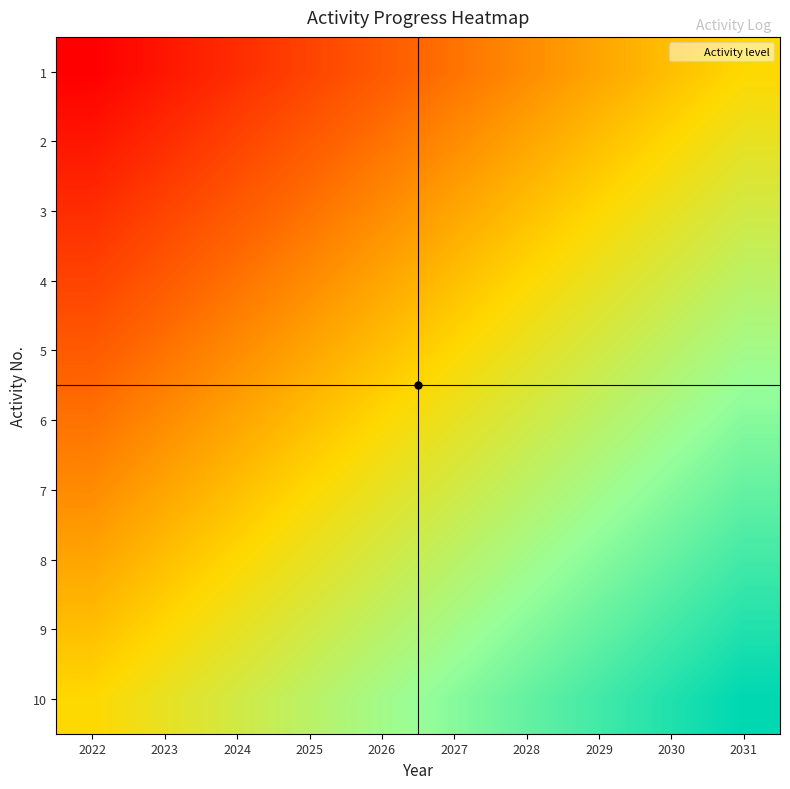

Rank the series at 2024 from lowest to highest value.

1, 2, 3, 4, 5, 6, 7, 8, 9, 10